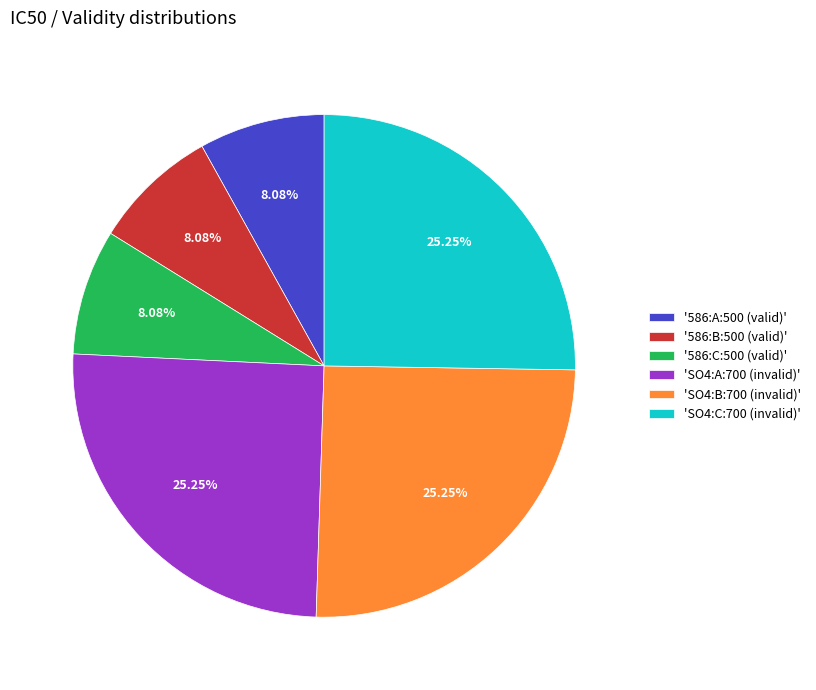

Is 'SO4:C:700 (invalid)' the majority of the pie?

No